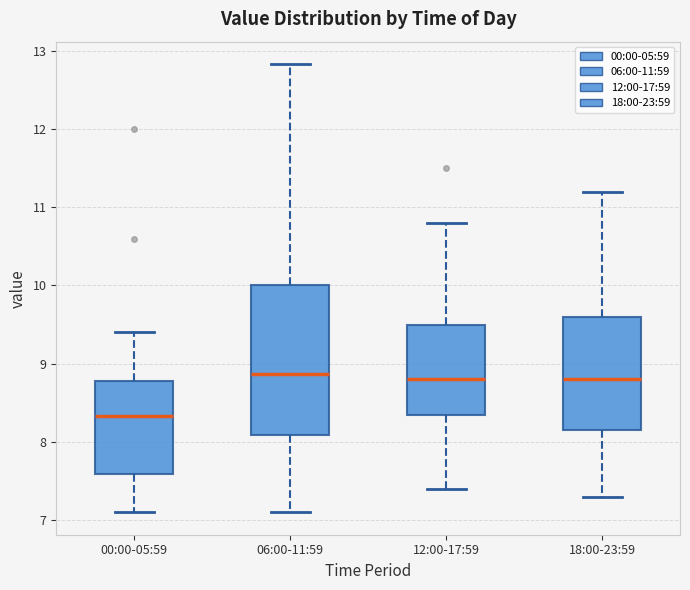

Comparing the boxes themselves (not the whiskers), which one is the tallest?

06:00-11:59